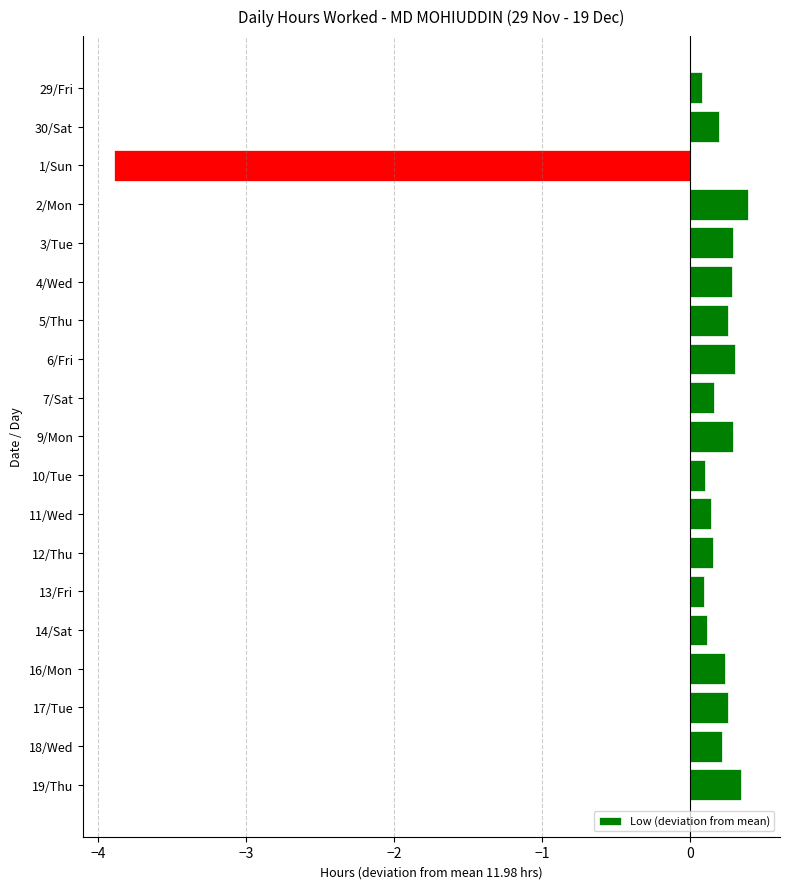

What is the sum of the values at 30/Sat and 18/Wed?

0.4